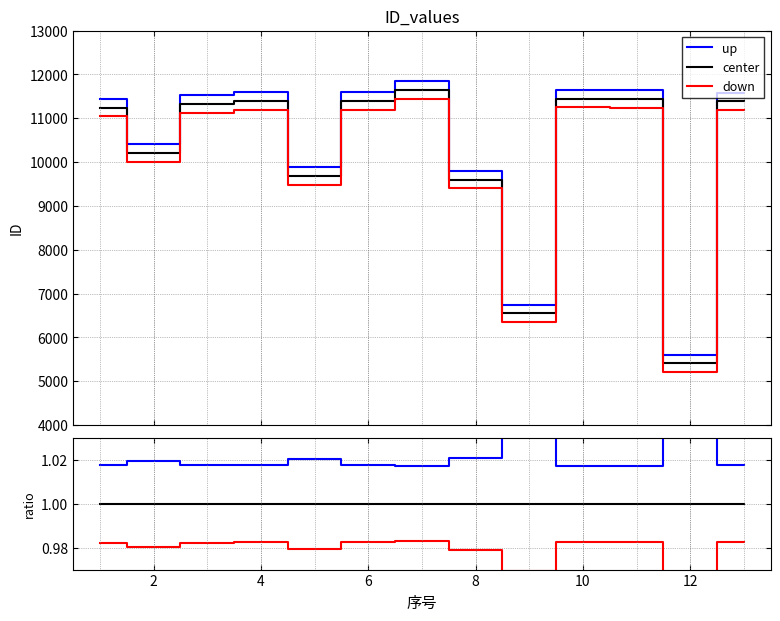

In down, how many points are higher than both neighbors (excluding endpoints)?

3